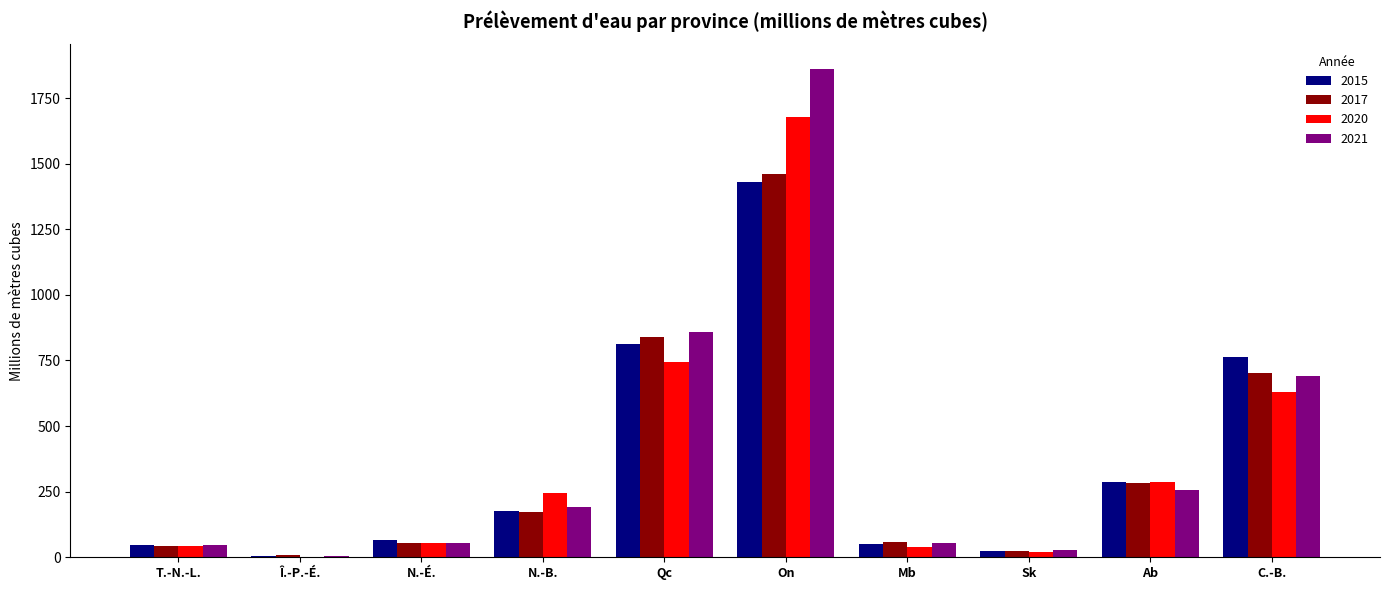

What is the greatest value displayed?

1861.6